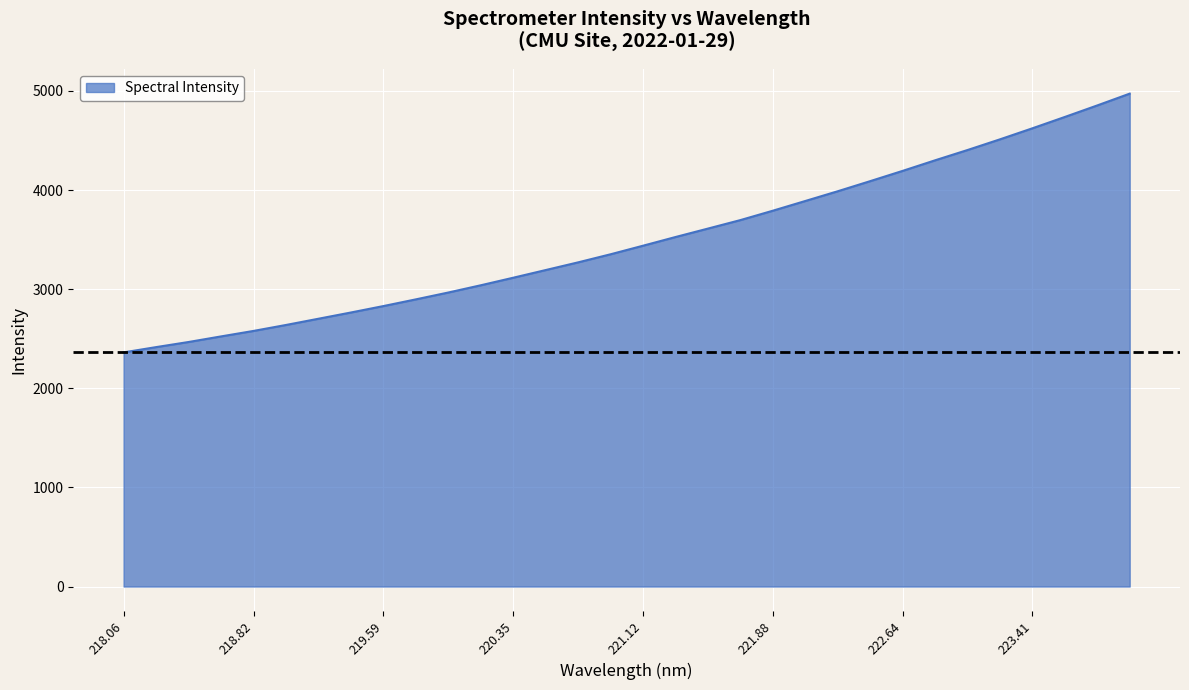

What is the smallest value displayed?

2362.2